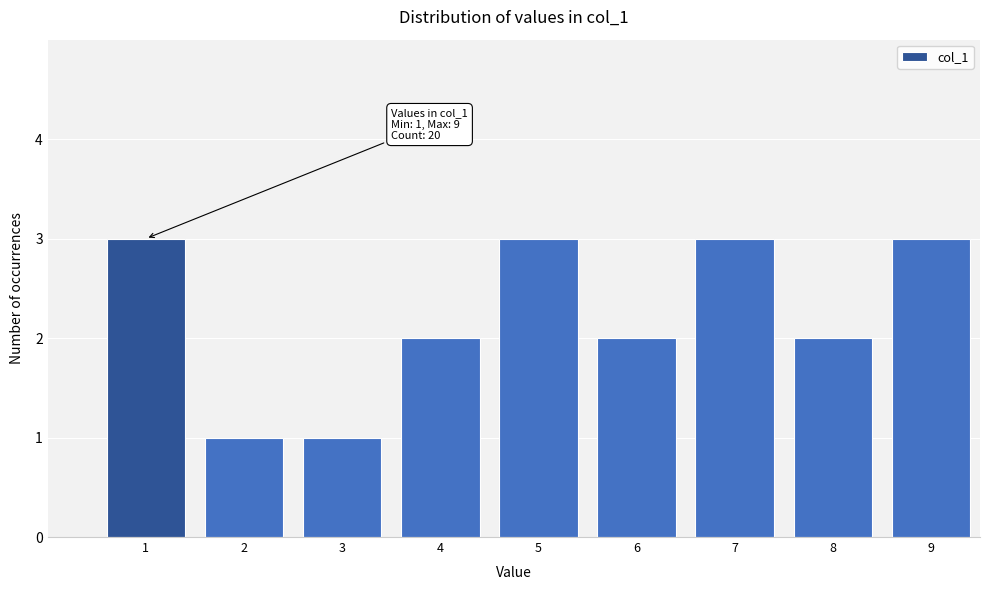

Reading left to right, transcribe all the data shown in this chart.

1=3	2=1	3=1	4=2	5=3	6=2	7=3	8=2	9=3